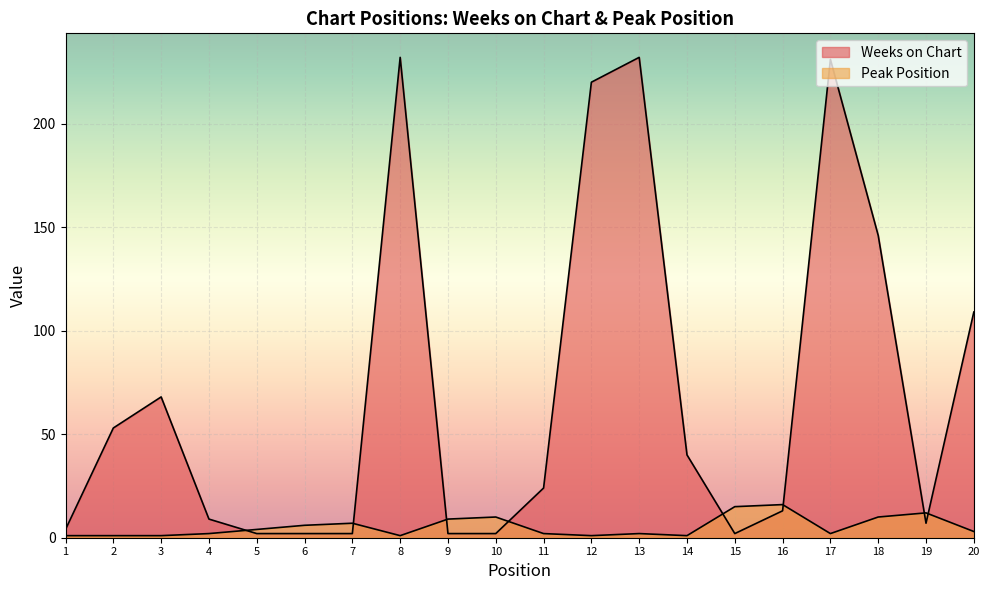

What is the difference between the Weeks on Chart values at 19 and 2?

46